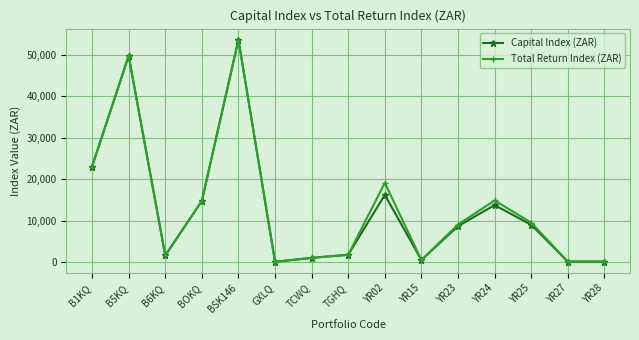

Is the value of Capital Index (ZAR) at TCWQ greater than the value of Total Return Index (ZAR) at YR28?

Yes